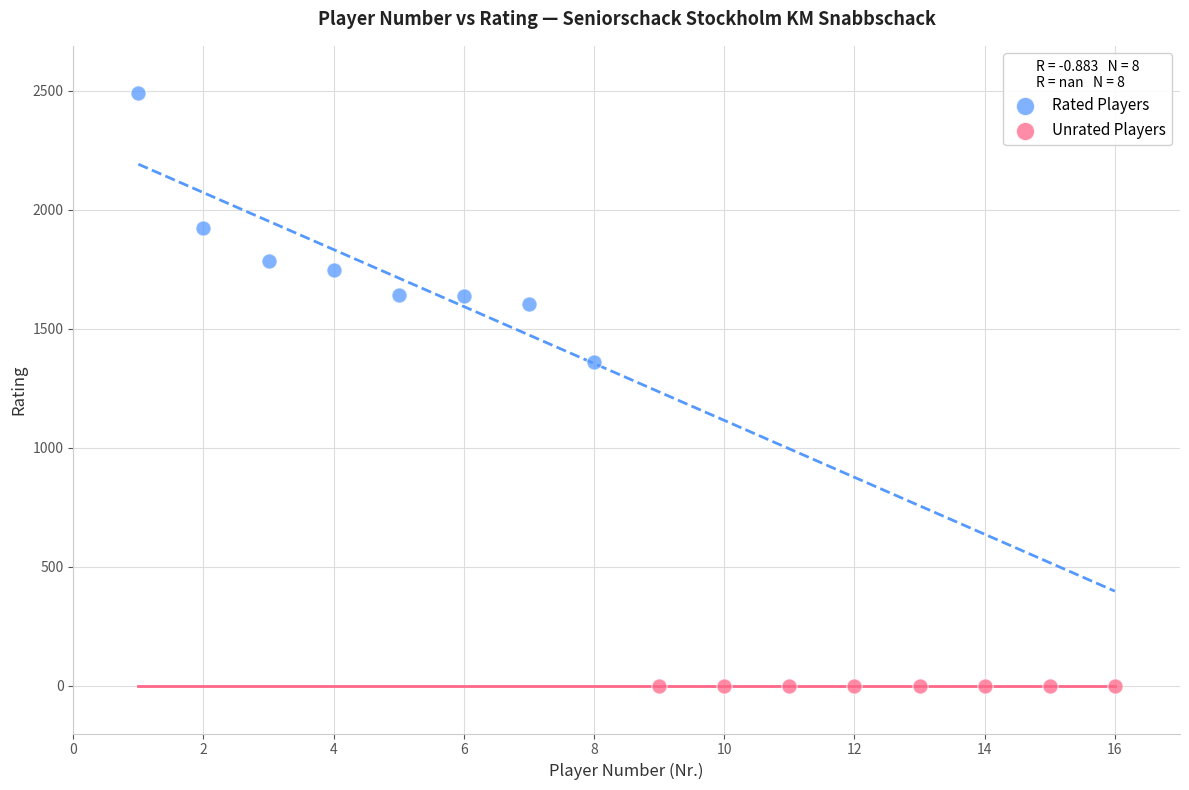

Which series reaches the minimum Y coordinate?

Unrated Players